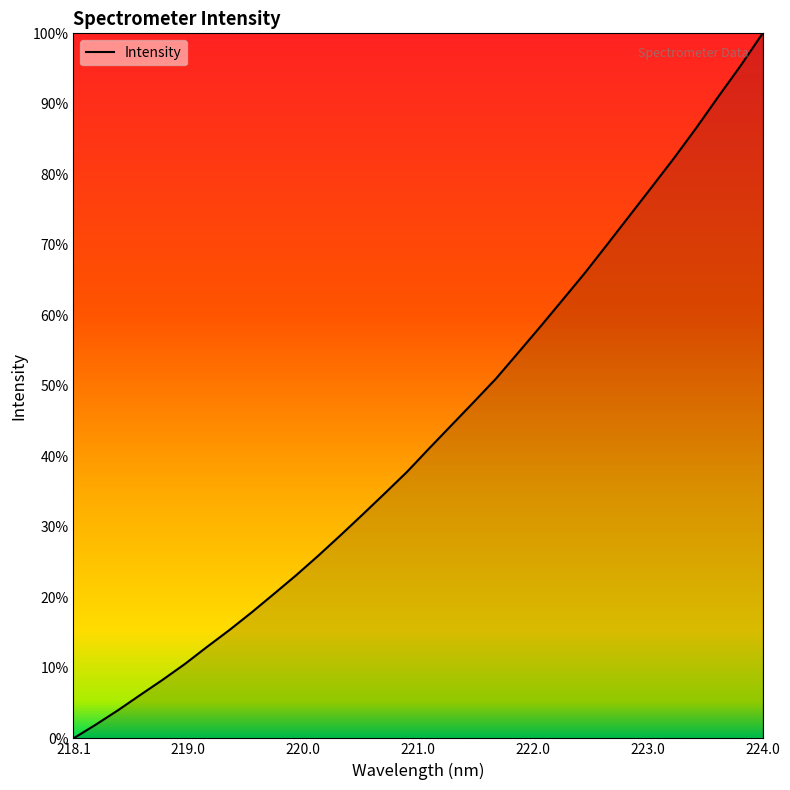

Does the chart have visible grid lines?

No